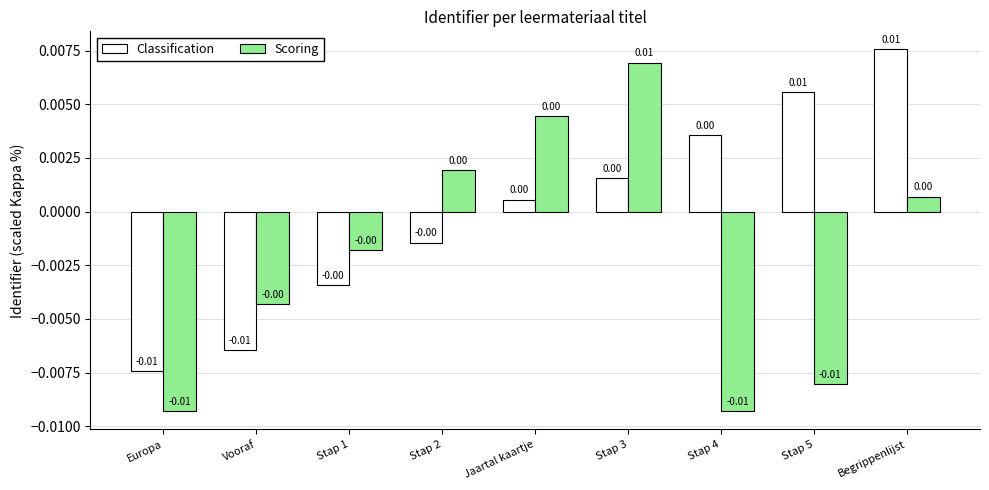

At how many categories does at least one series exceed 0?

6